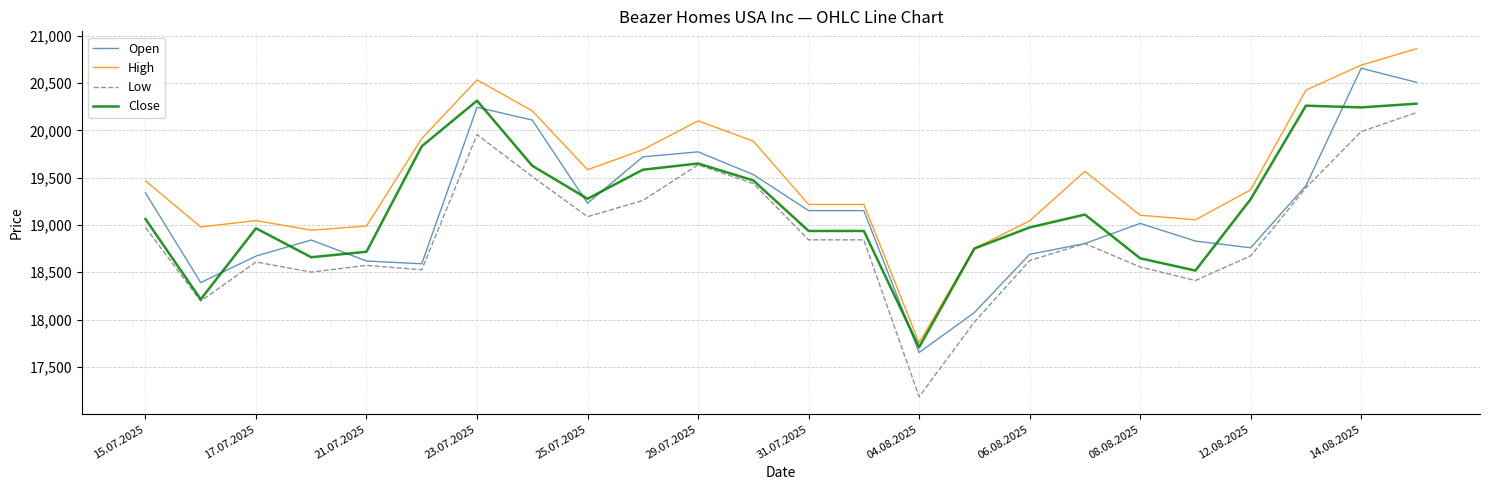

What is the lowest value of the Low series?

17184